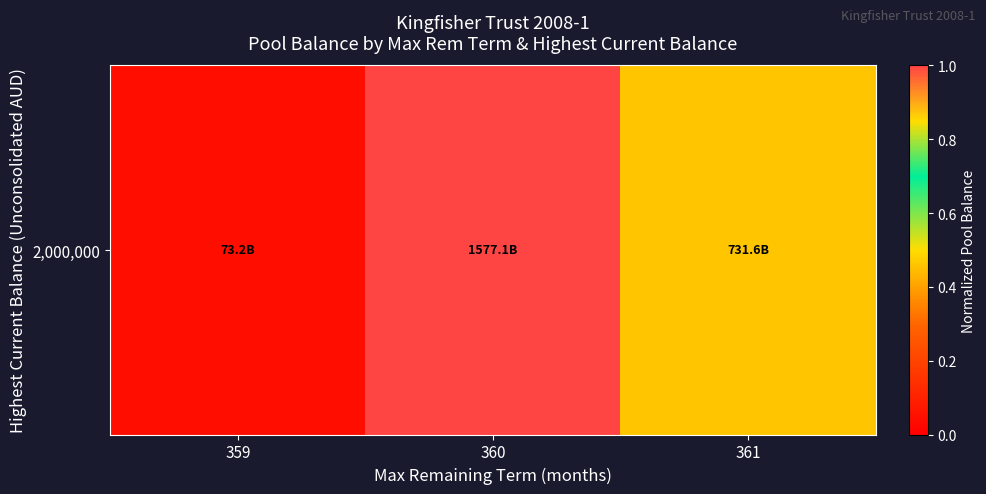

Is it true that the value at 361 is 0.5?

True